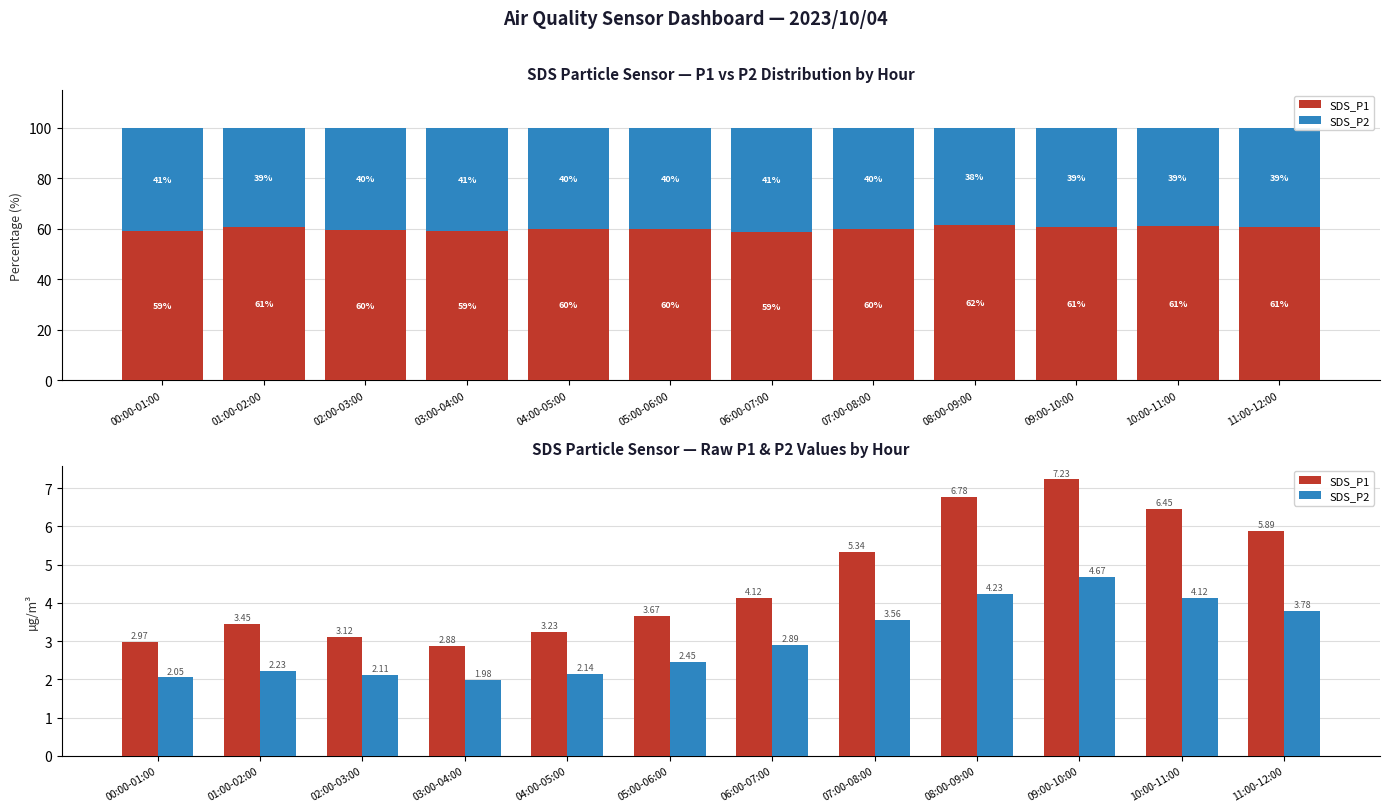

What are all the series names shown in the legend?

SDS_P1, SDS_P2